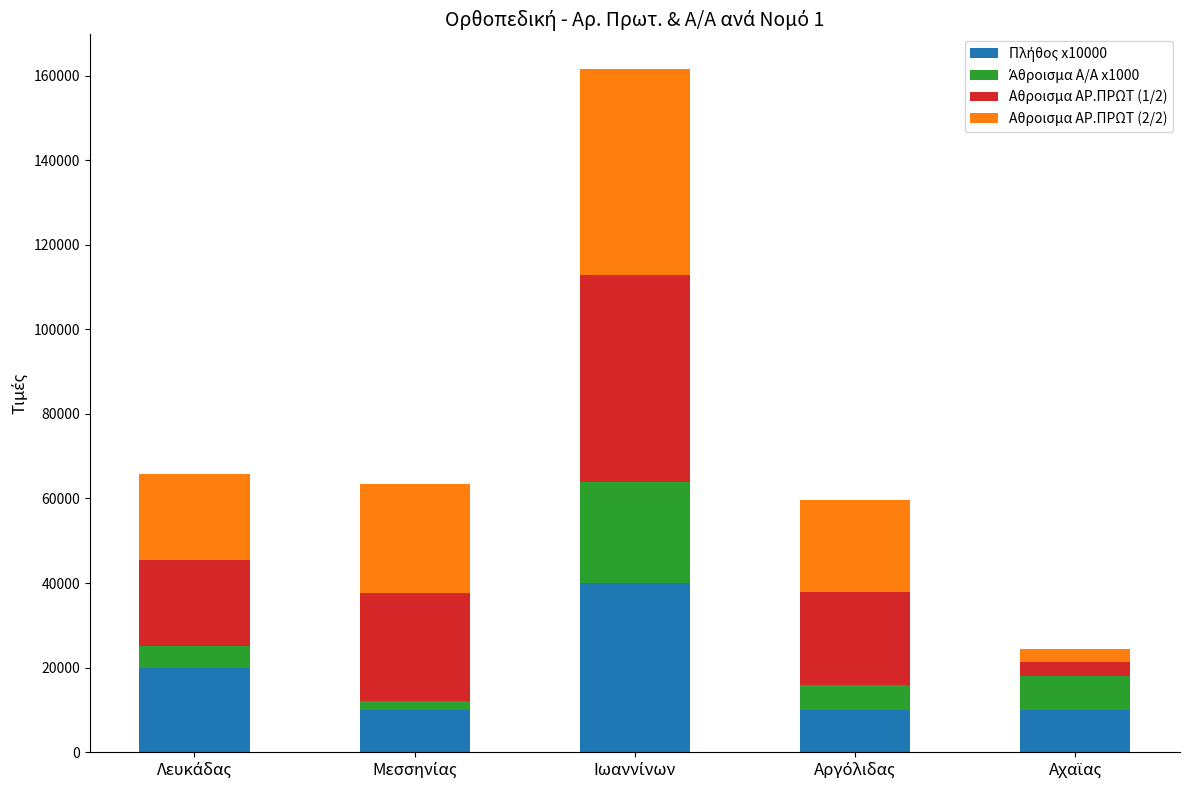

True or false: Πλήθος x10000 has a value of 19557 at Ιωαννίνων.

False